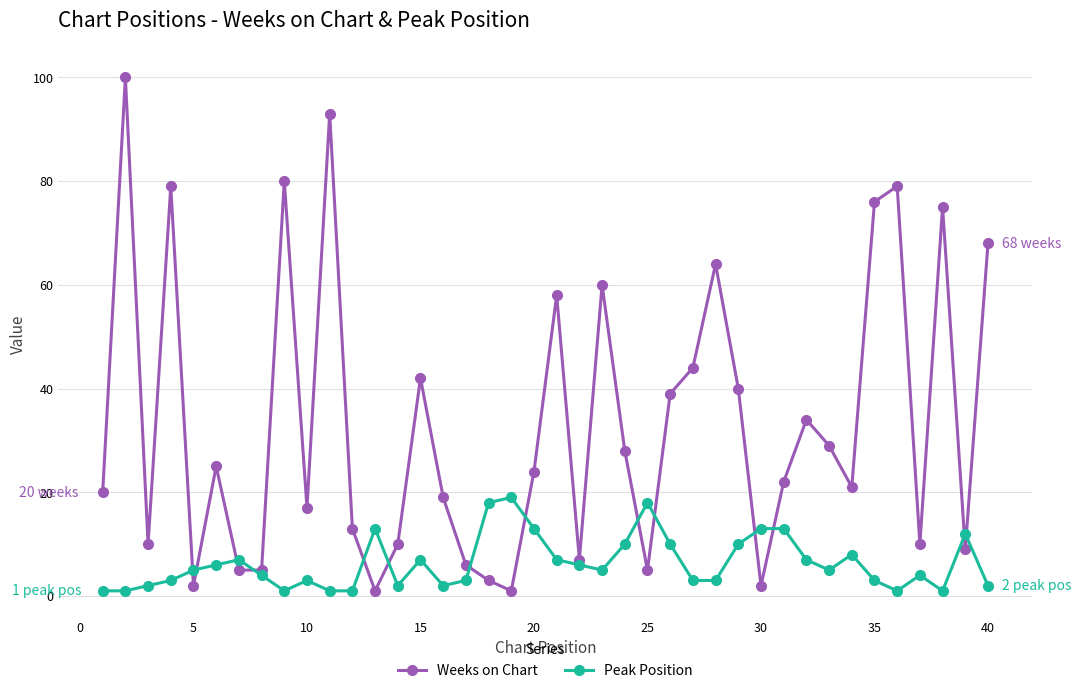

Which series has the largest total across all categories?

Weeks on Chart